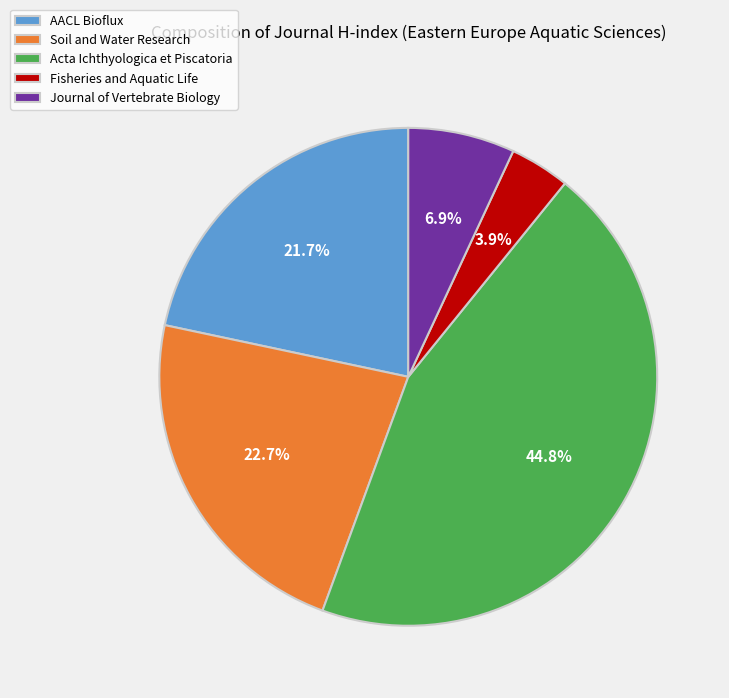

Is Soil and Water Research the majority of the pie?

No